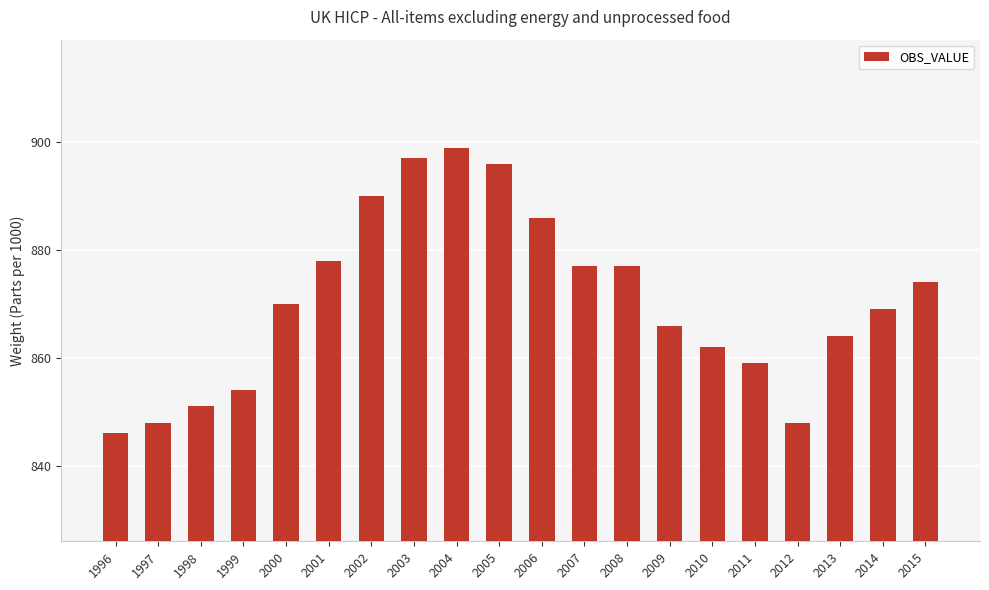

Reading left to right, list all the values displayed in this chart.

1996=846	1997=848	1998=851	1999=854	2000=870	2001=878	2002=890	2003=897	2004=899	2005=896	2006=886	2007=877	2008=877	2009=866	2010=862	2011=859	2012=848	2013=864	2014=869	2015=874